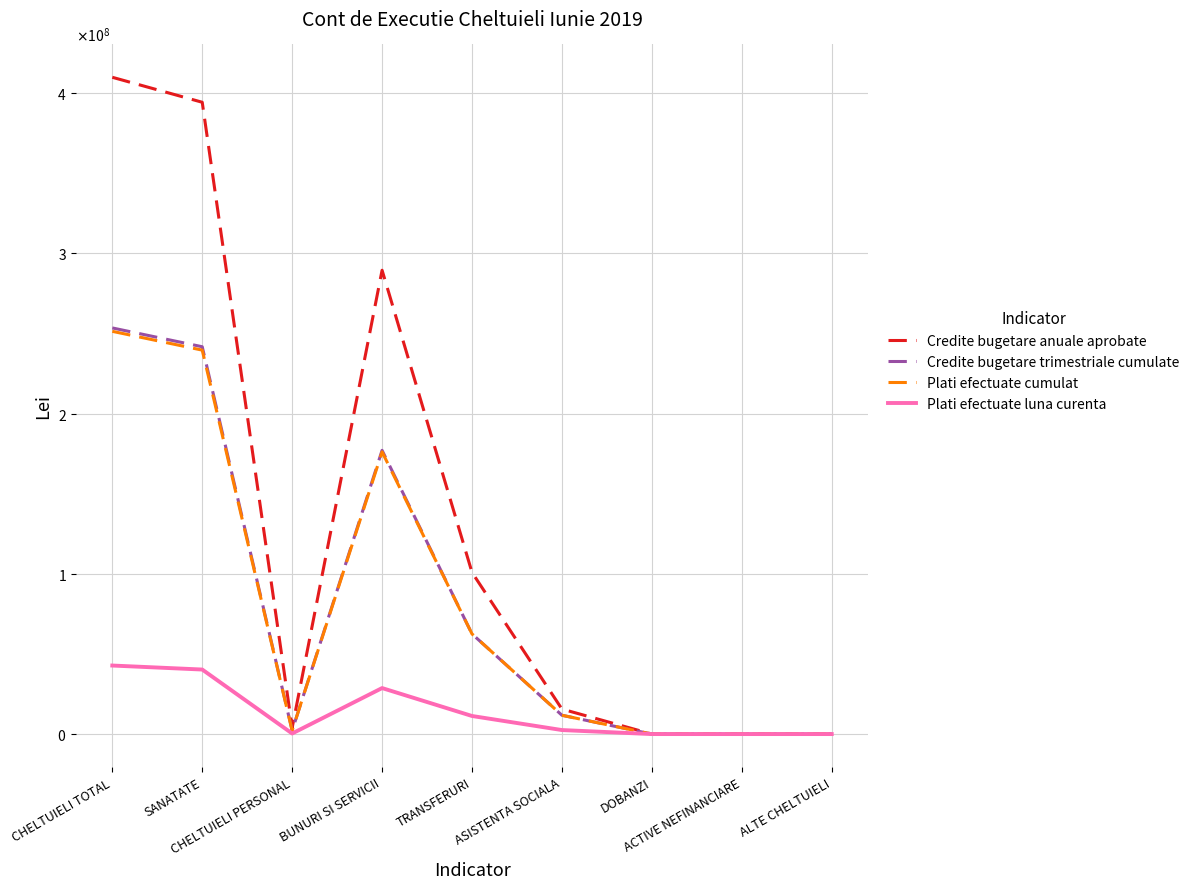

At which category is the sum across all series the highest?

CHELTUIELI TOTAL